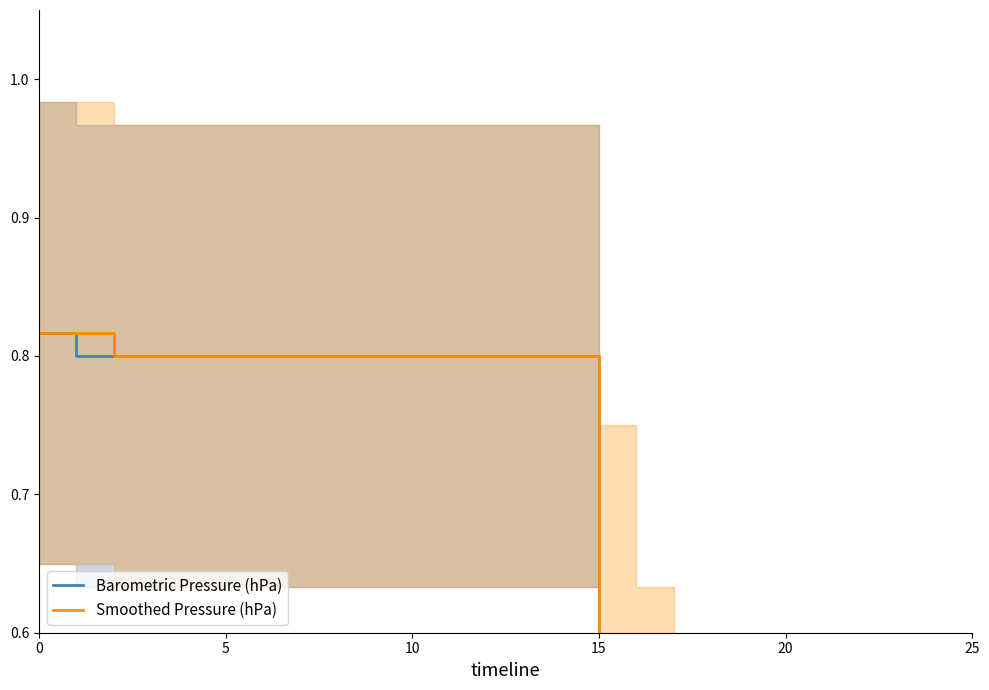

Which series has the largest total across all categories?

Smoothed Pressure (hPa)